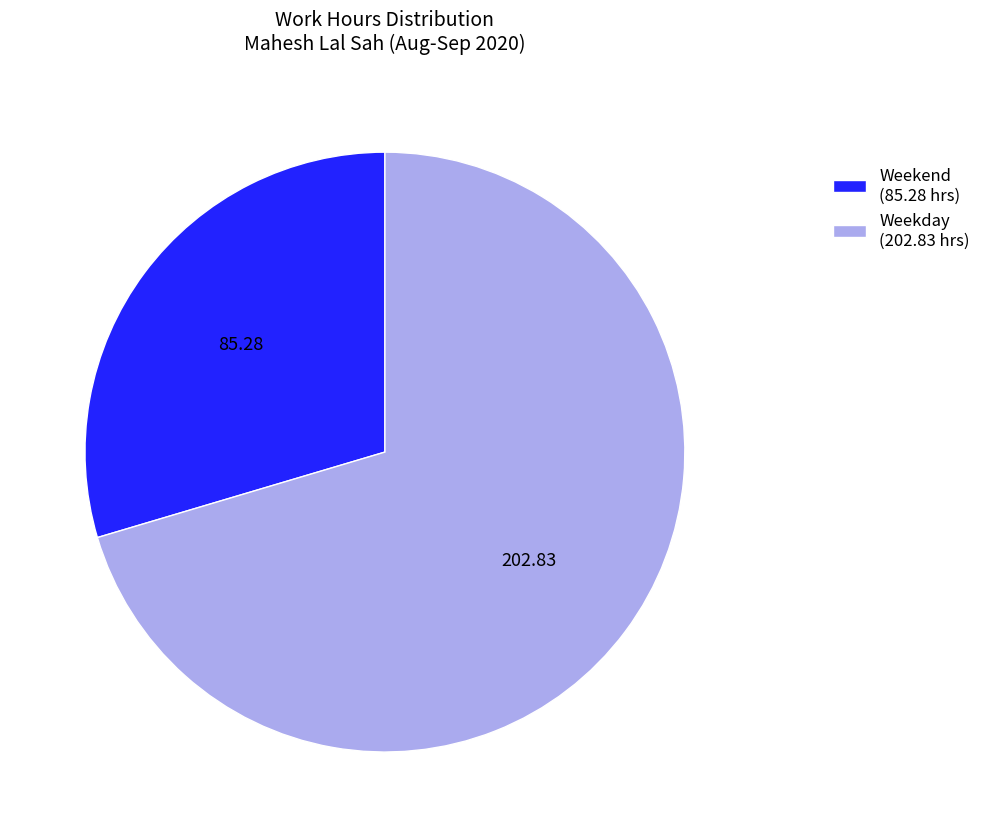

Rank the categories by value from lowest to highest.

Weekend (85.28 hrs), Weekday (202.83 hrs)